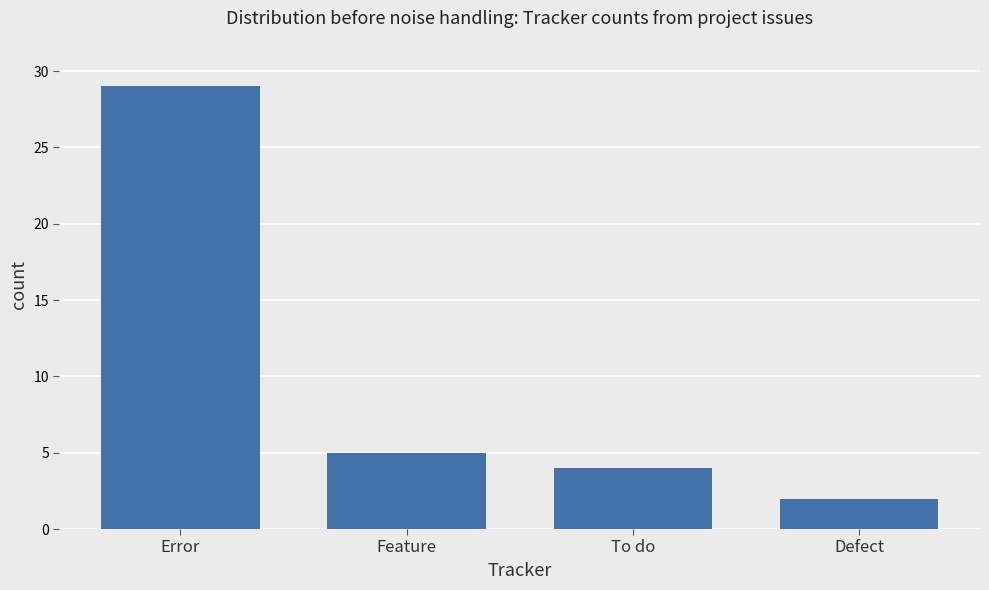

Where is the data nearest to the value 15?

Feature